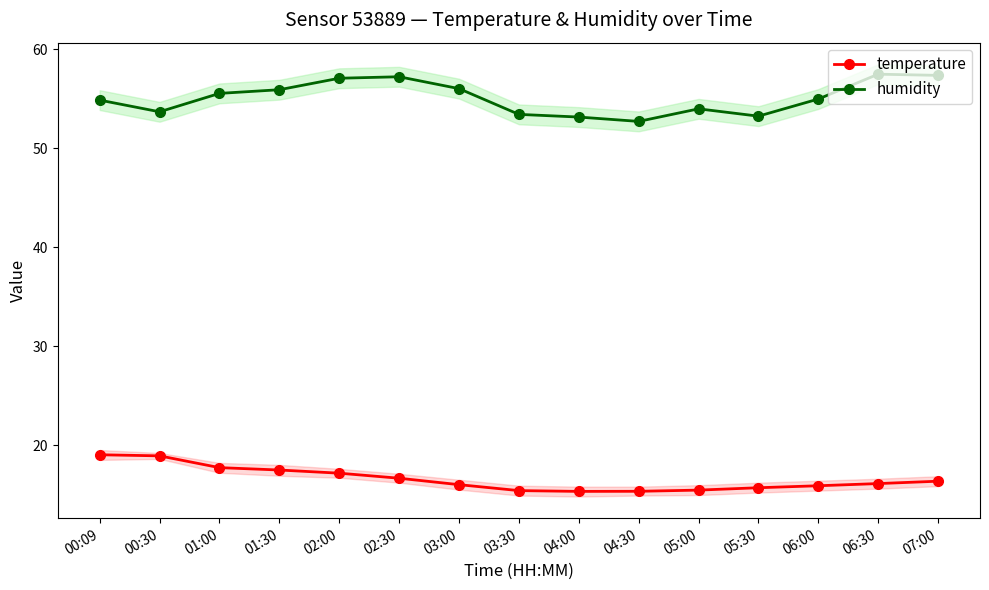

Is the value of temperature at 07:00 greater than the value of humidity at 04:00?

No